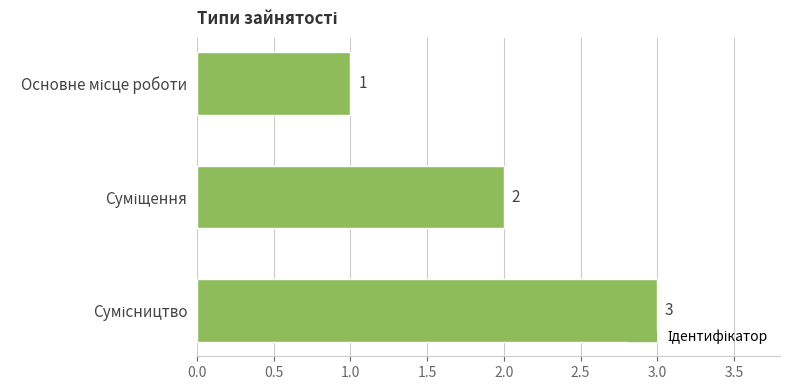

What is the minimum value shown in the chart?

1